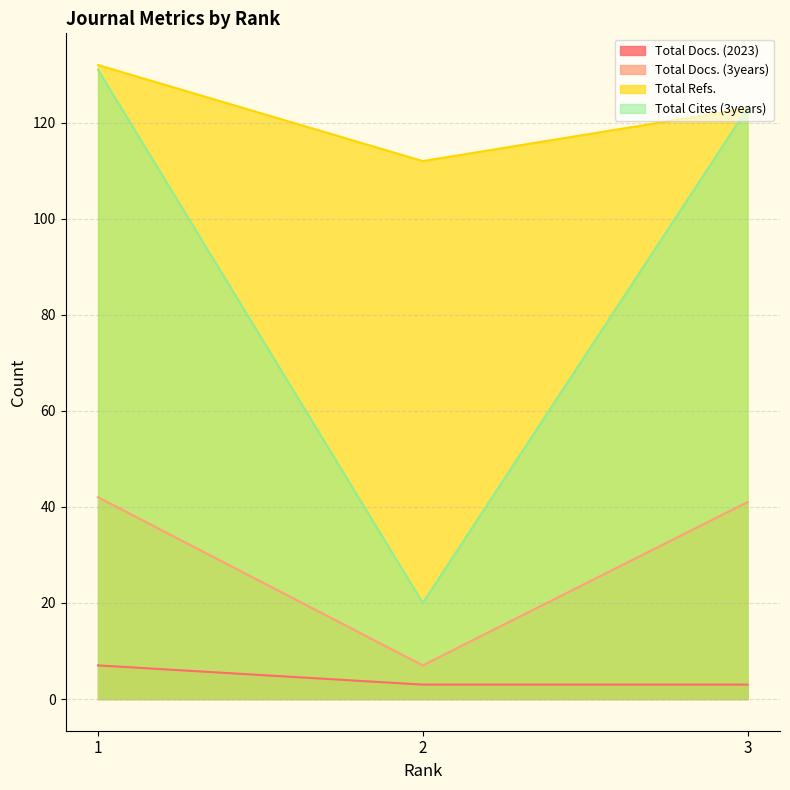

Between 3 and 2, which is larger?

3